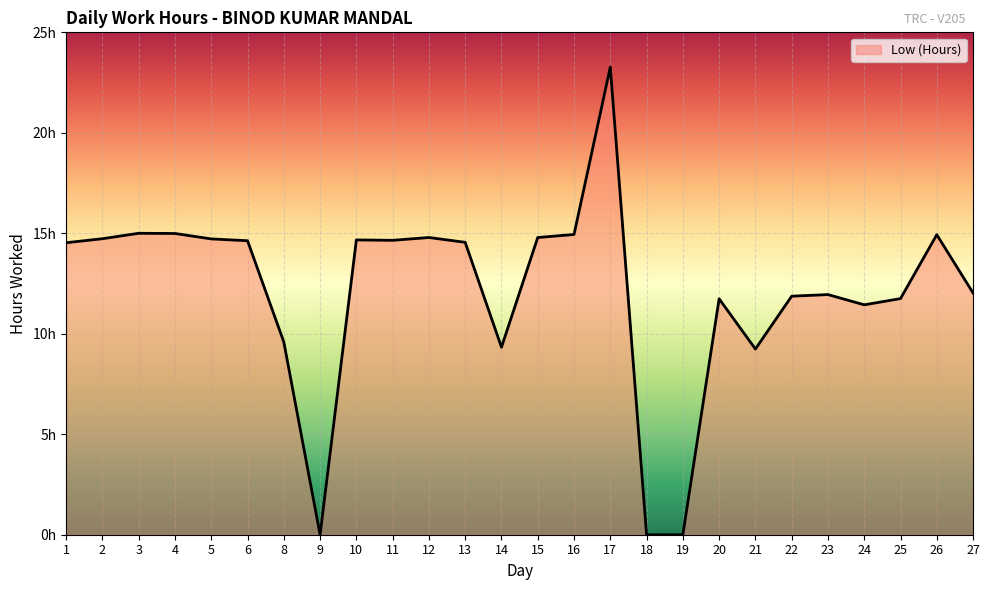

Does the chart display data point markers on the line(s)?

No